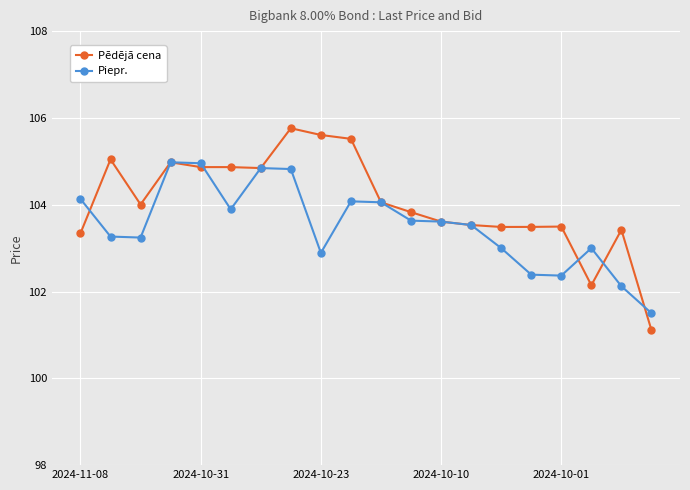

What is the sum of all Pēdējā cena values?

2081.0